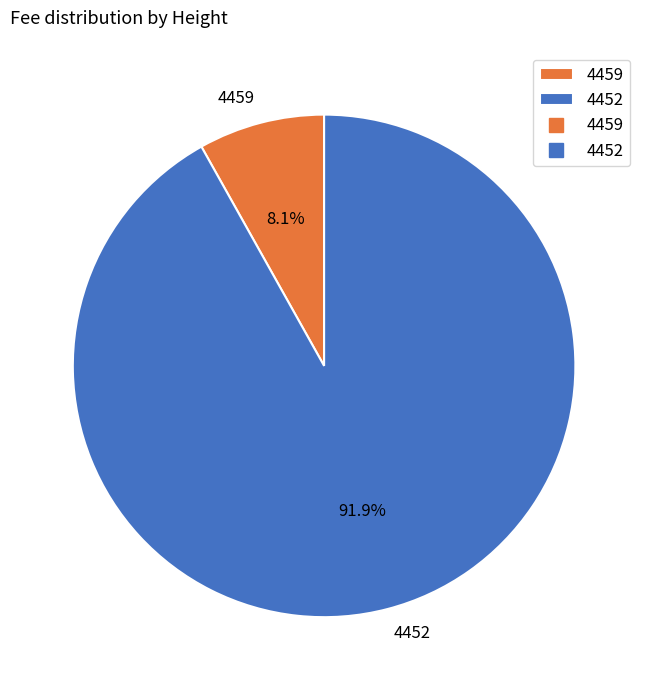

What portion of the pie excludes 4459?

91.9%